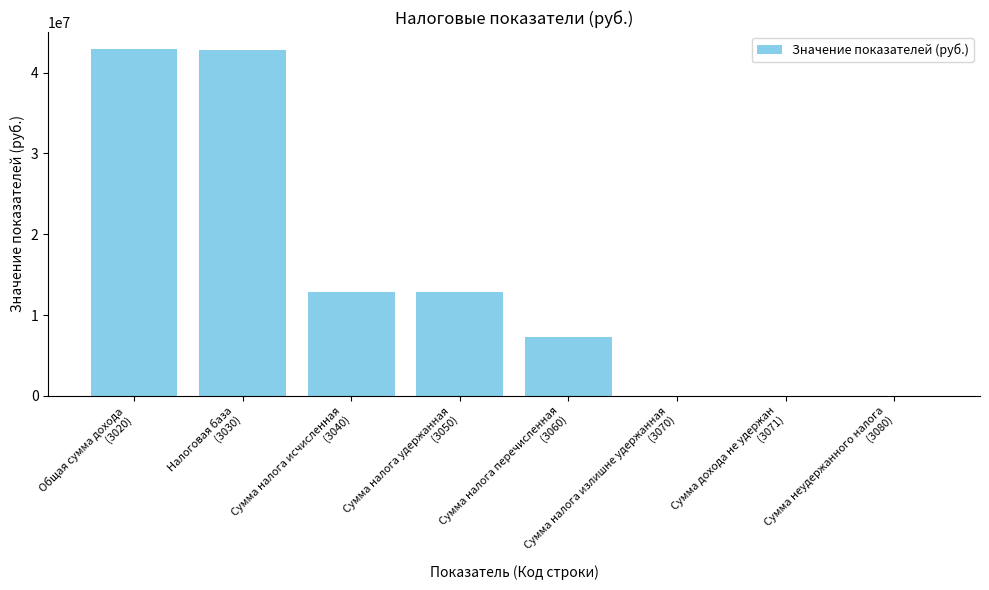

The chart shows a value of 0 at Сумма дохода не удержан
(3071). True or false?

True